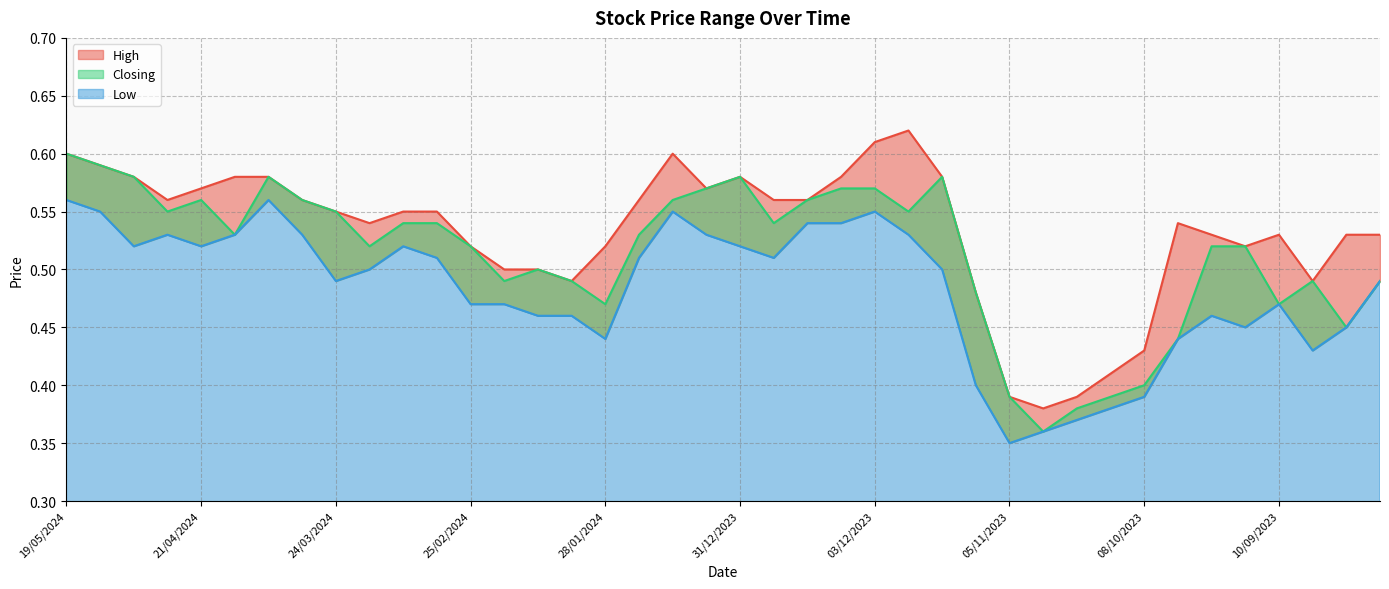

What is the greatest value displayed?

0.6